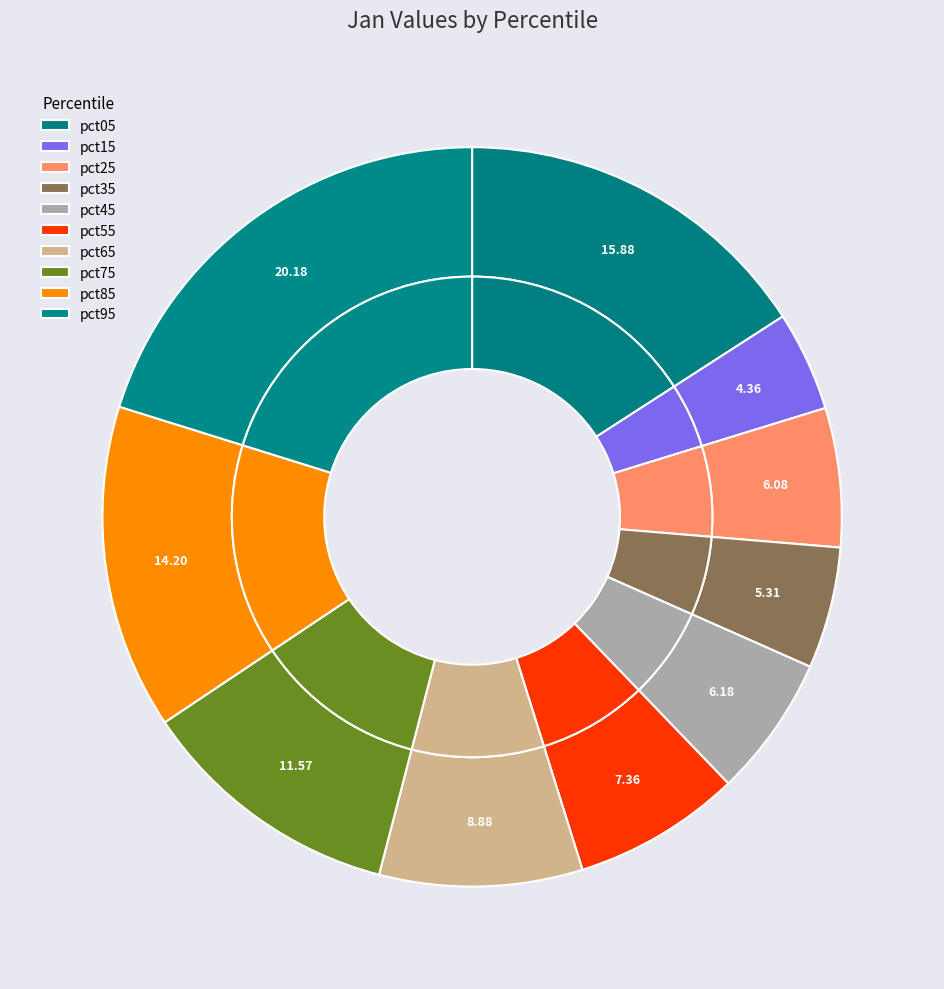

What is the largest slice in the pie chart?

pct95